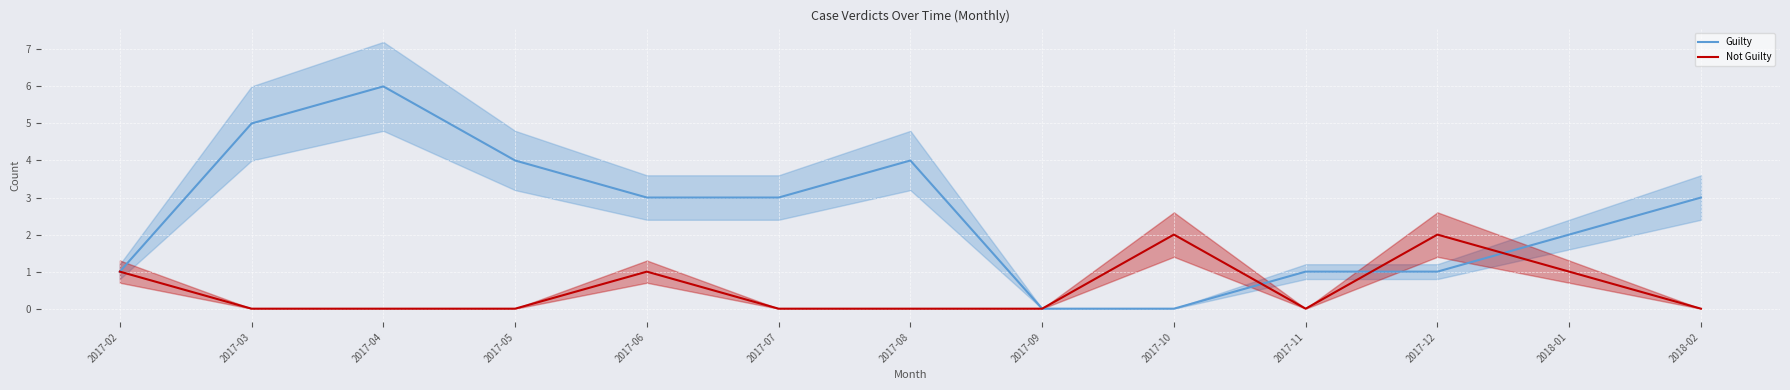

At how many categories does at least one series exceed 4?

2